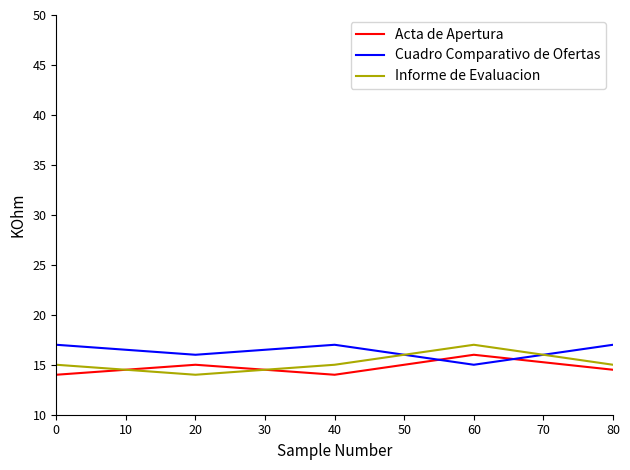

Between which two adjacent categories do Cuadro Comparativo de Ofertas and Informe de Evaluacion first intersect?

40 and 60